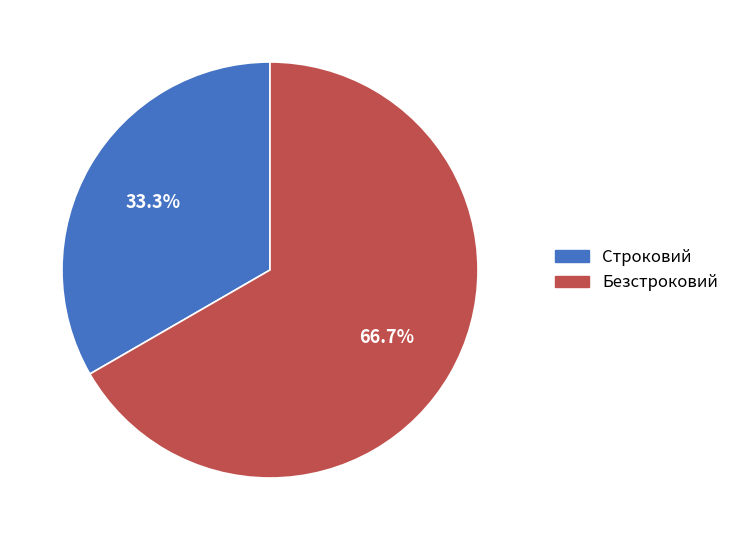

Which category has the smallest portion of the pie?

Строковий